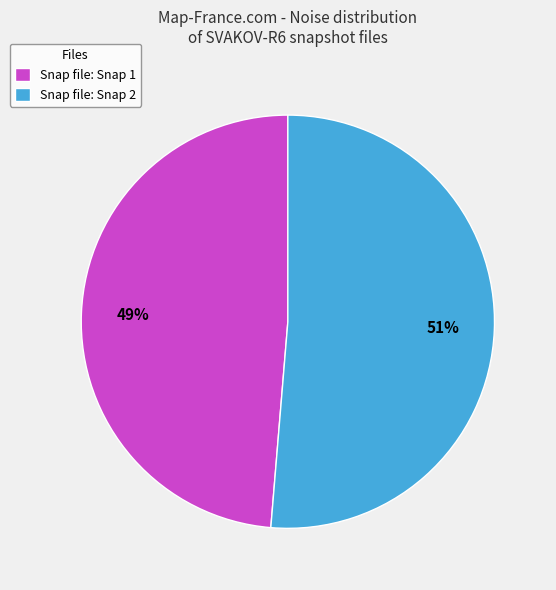

To the nearest percent, what percentage of the pie is Snap file: Snap 1?

49%